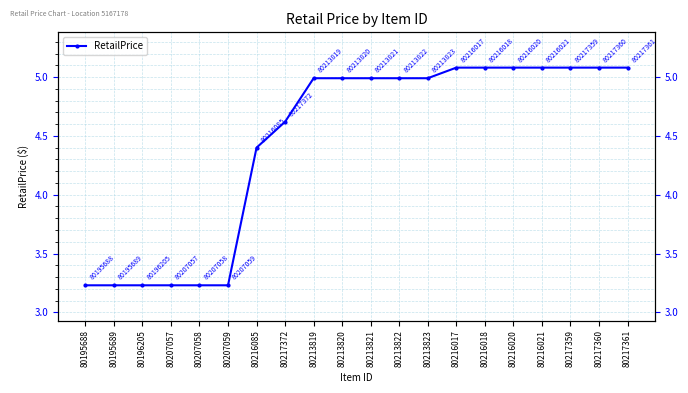

At which category does the chart reach its peak across all series?

80216017